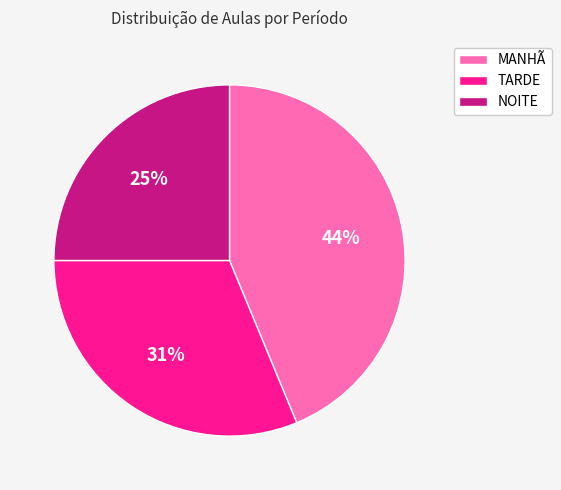

To the nearest percent, what portion does NOITE represent?

25%